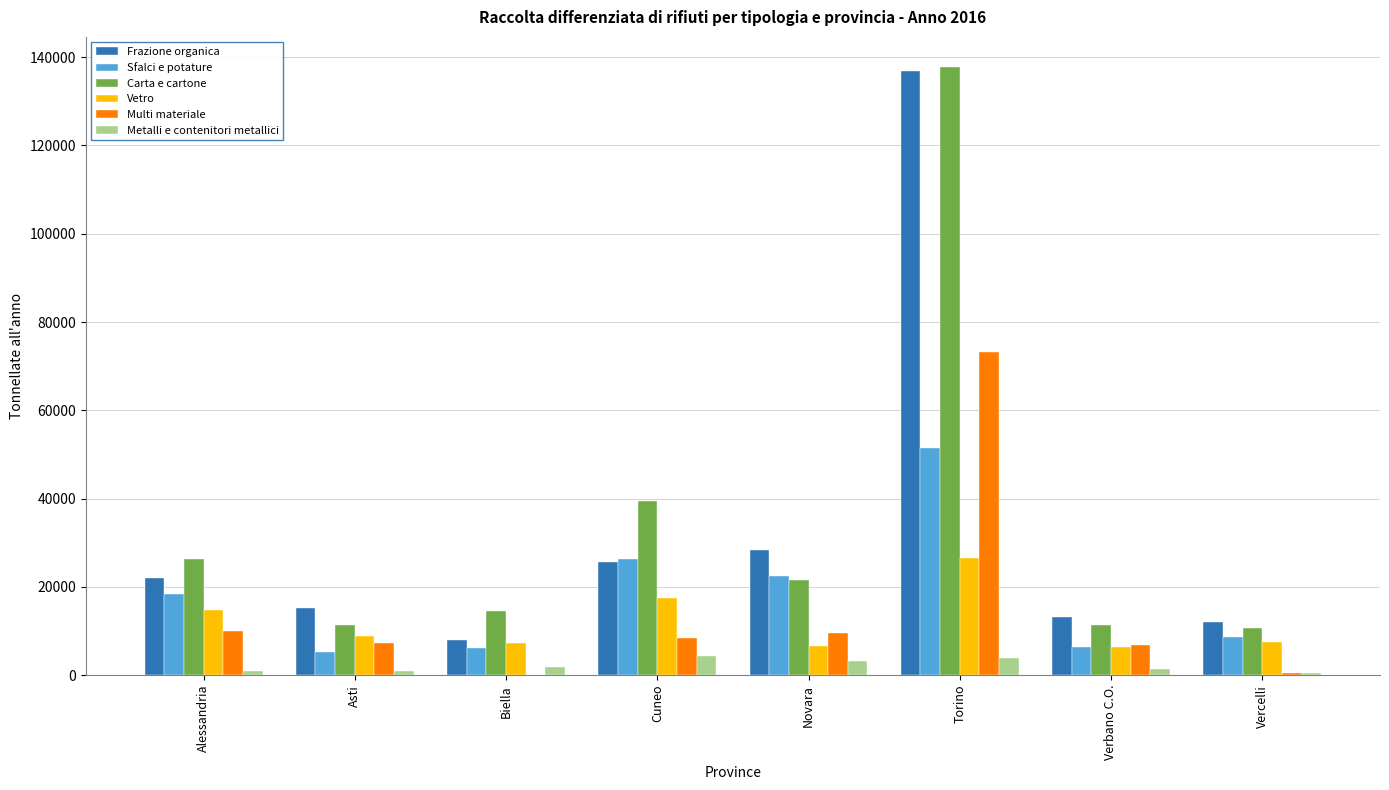

The value of Frazione organica at Asti is 15221.2. True or false?

True